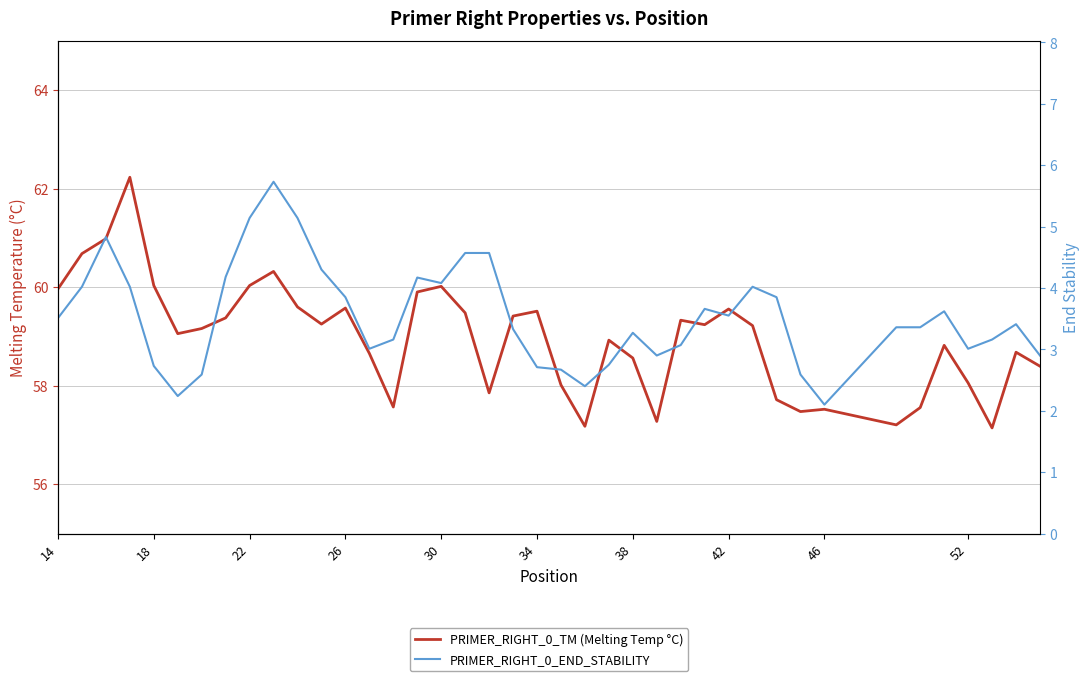

Reading left to right, what are all the values shown in this chart?

PRIMER_RIGHT_0_TM (Melting Temp °C): 60.0	60.7	61.0	62.2	60.0	59.1	59.2	59.4	60.0	60.3	59.6	59.3	59.6	58.7	57.6	59.9	60.0	59.5	57.9	59.4	59.5	58.0	57.2	58.9	58.6	57.3	59.3	59.2	59.6	59.2	57.7	57.5	57.5	57.2	57.6	58.8	58.1	57.1	58.7	58.4
PRIMER_RIGHT_0_END_STABILITY: 3.5	4.0	4.8	4.0	2.7	2.2	2.6	4.2	5.1	5.7	5.1	4.3	3.9	3.0	3.2	4.2	4.1	4.6	4.6	3.3	2.7	2.7	2.4	2.8	3.3	2.9	3.1	3.7	3.5	4.0	3.9	2.6	2.1	3.4	3.4	3.6	3.0	3.2	3.4	2.9